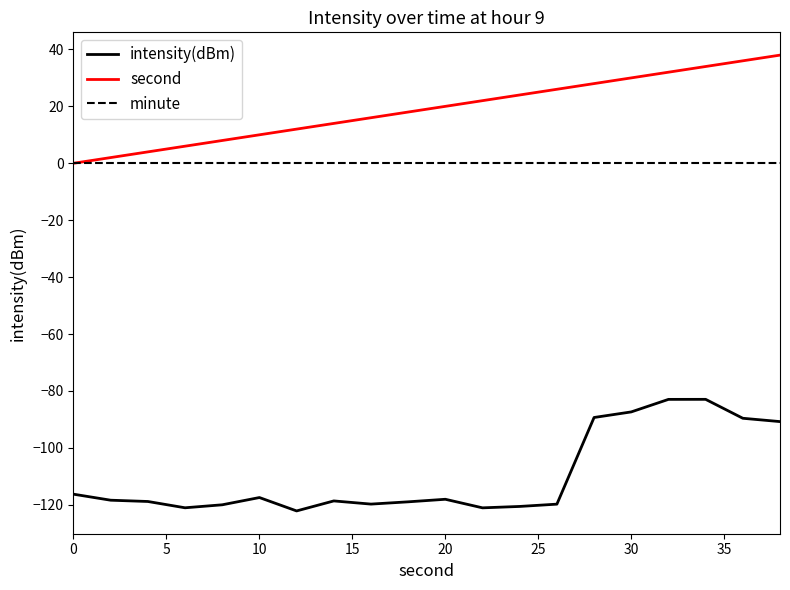

What is the maximum value shown in the chart?

38.0